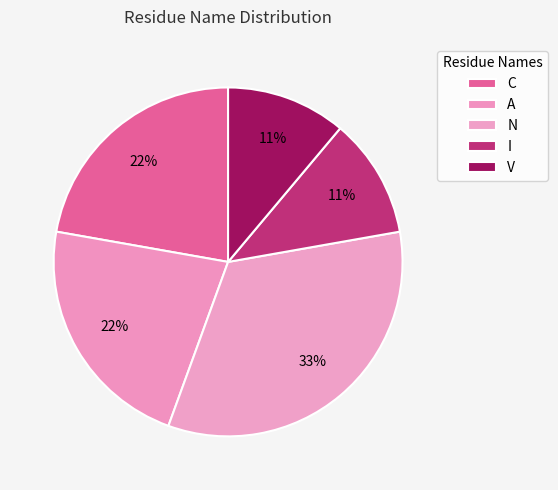

Count the number of slices in the pie.

5